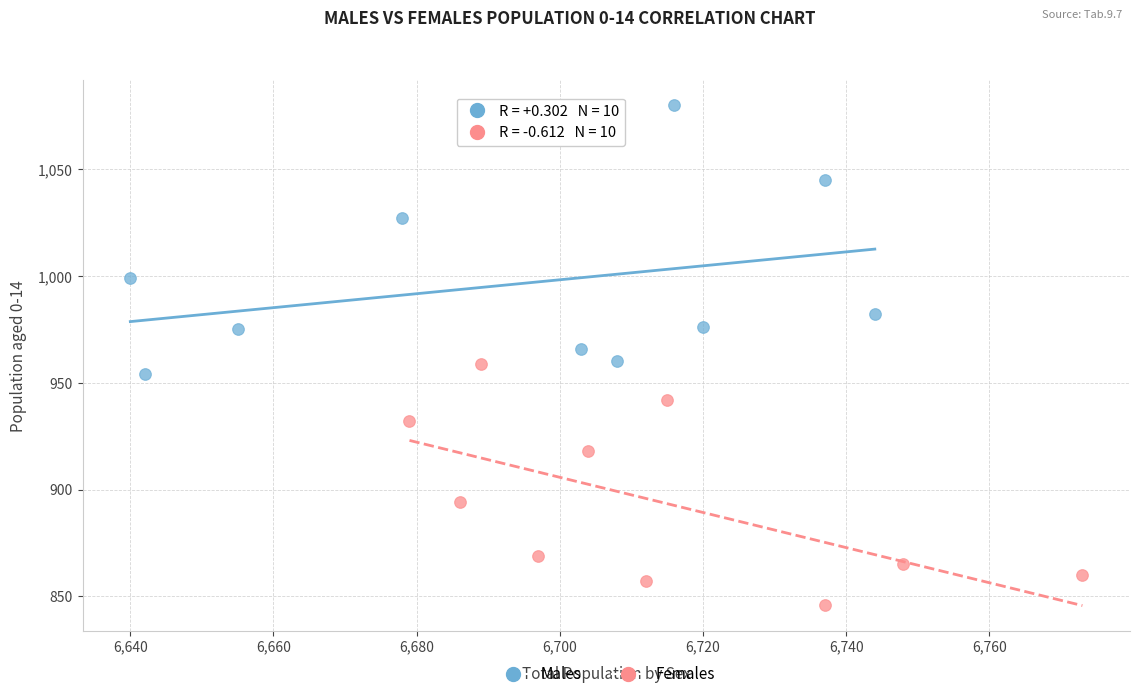

Which series contains the lowest Y value?

Females